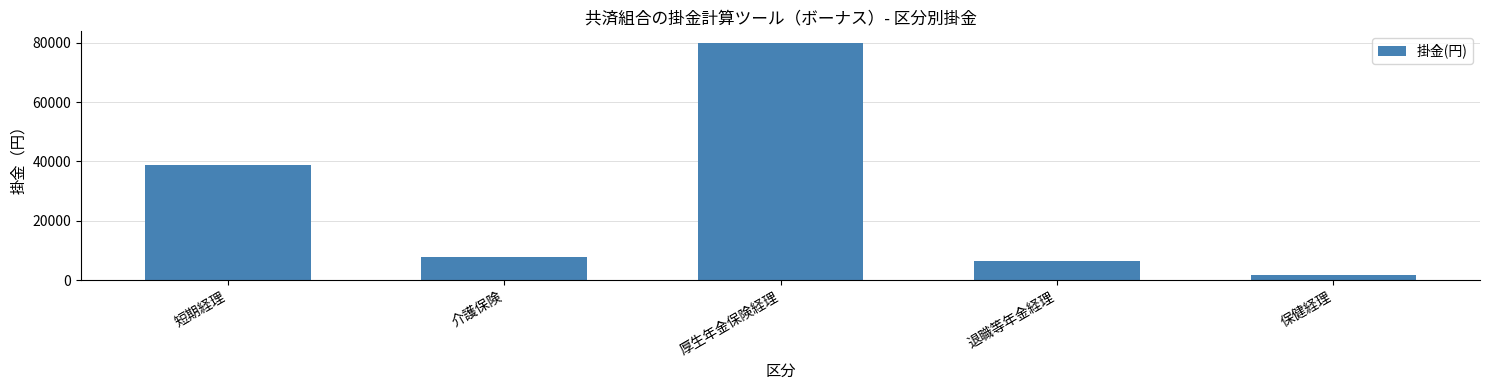

What is the difference between the second highest and second lowest values?

32388.3